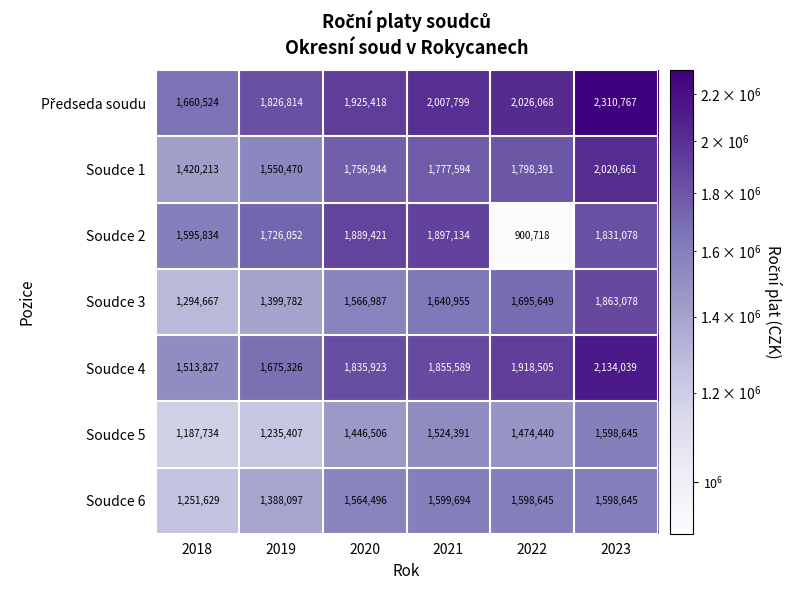

What is the smallest value displayed?

900718